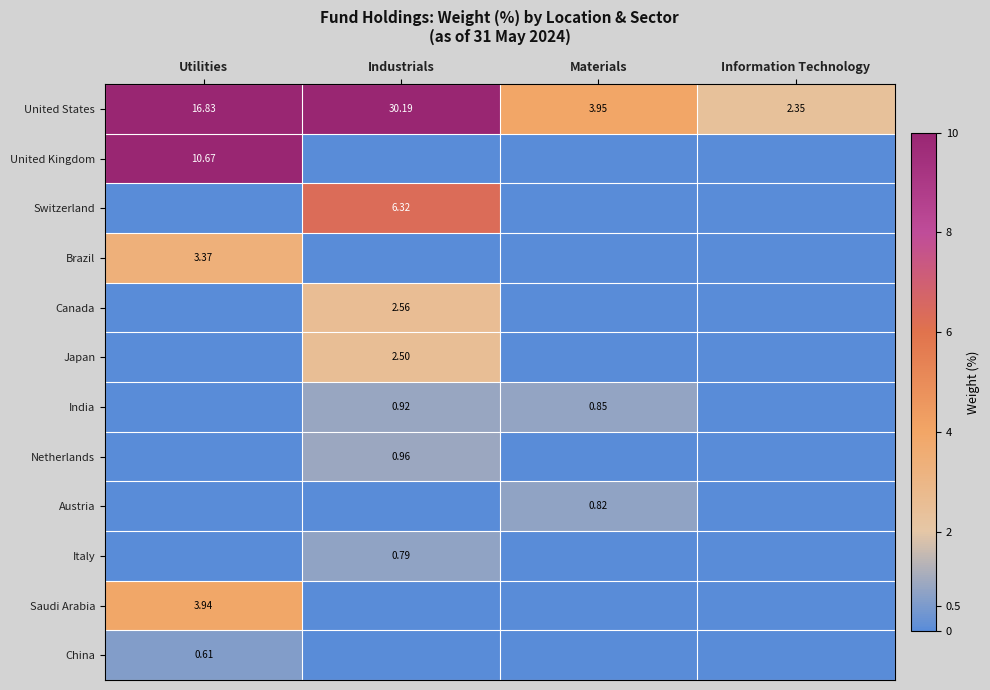

Which label corresponds to the largest value in the chart?

Industrials